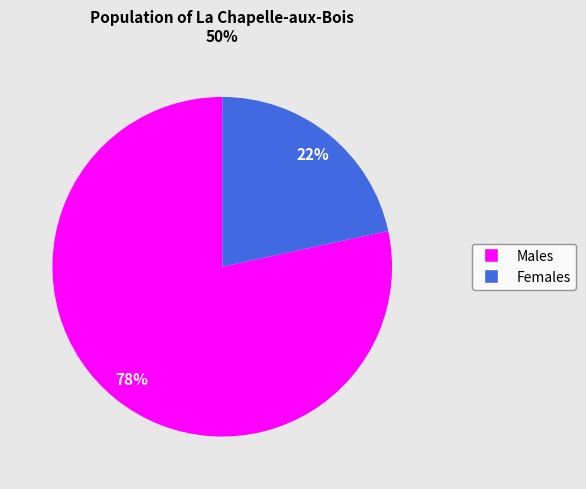

To the nearest percent, what is the average slice percentage?

50%